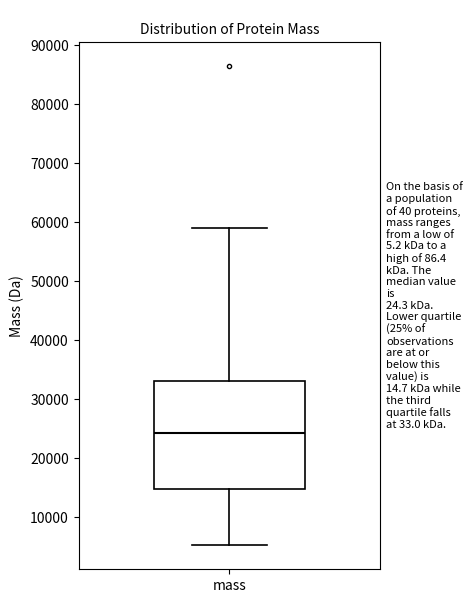

Transcribe this box plot: give where the median line is, the range the box spans, and where the two whiskers end, as read against the y-axis. The values are not printed on the chart, so give them approximately, as read against the axis.

median 24000, box 15000 to 33000, whiskers 5000 to 59000